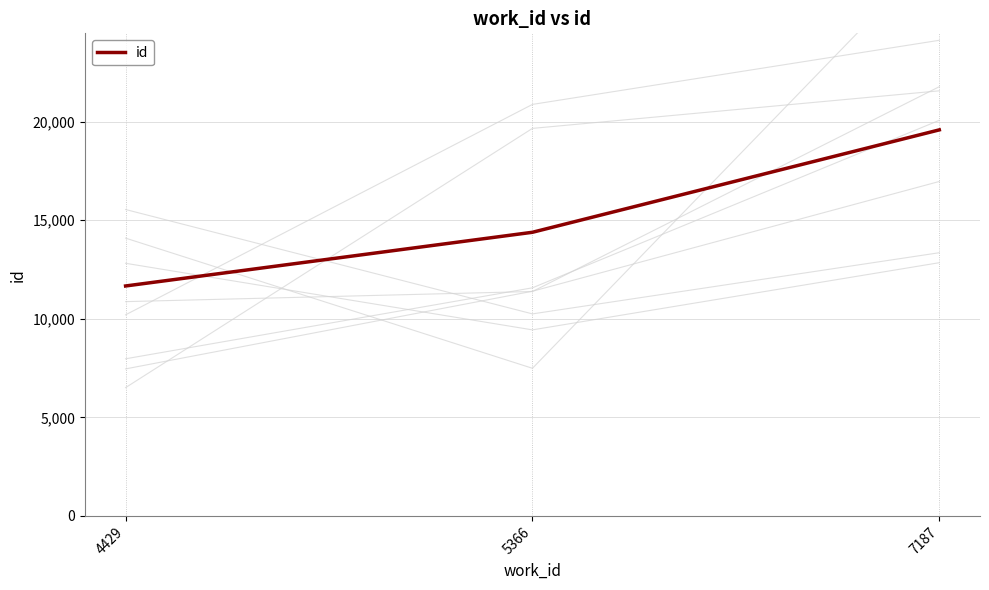

True or false: the data shows 19587 at 7187.

True